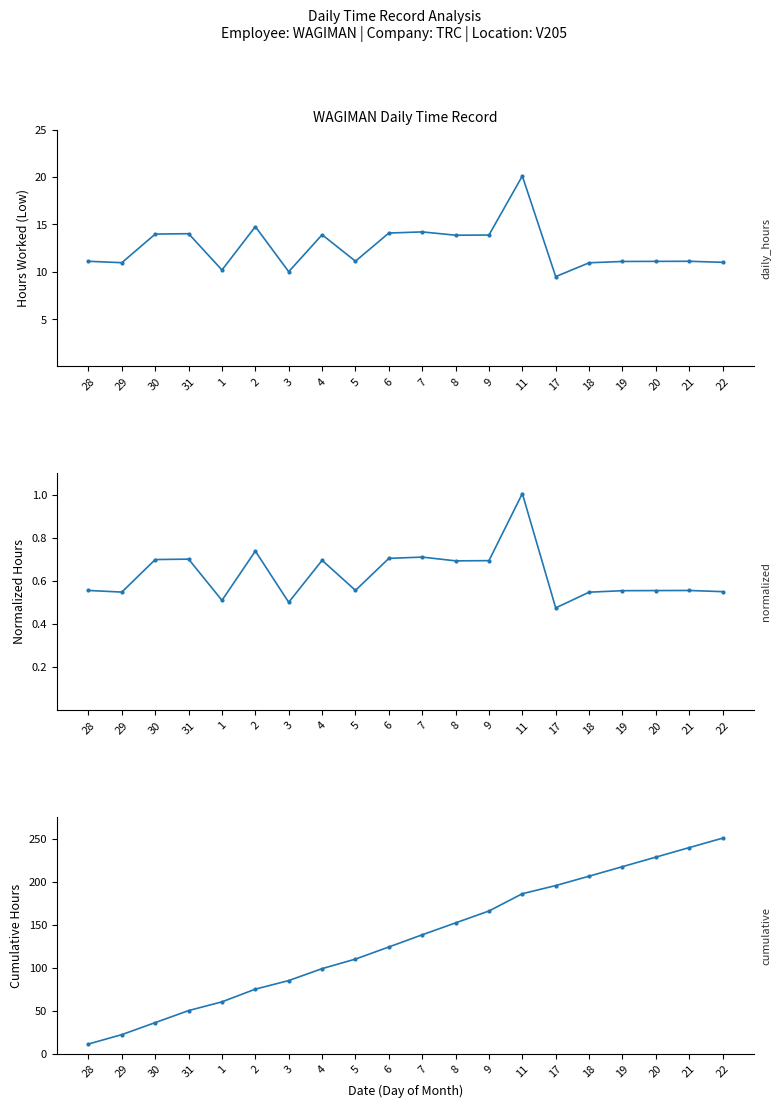

What is the difference between the second highest and second lowest values in the Cumulative Hours series?

217.7